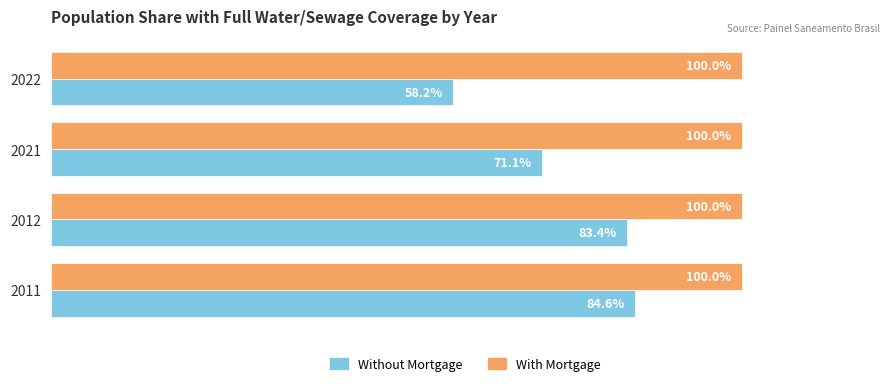

List the series in order of their peak value, highest first.

With Mortgage, Without Mortgage